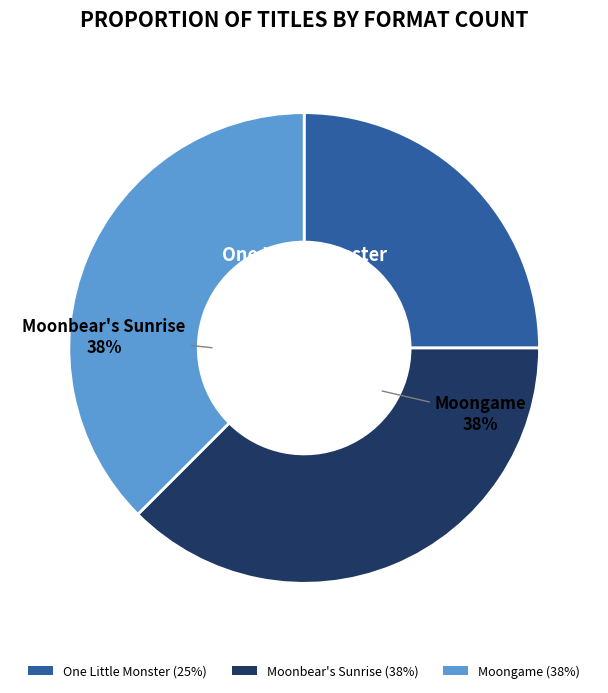

Does Moongame account for over 50% of the chart?

No